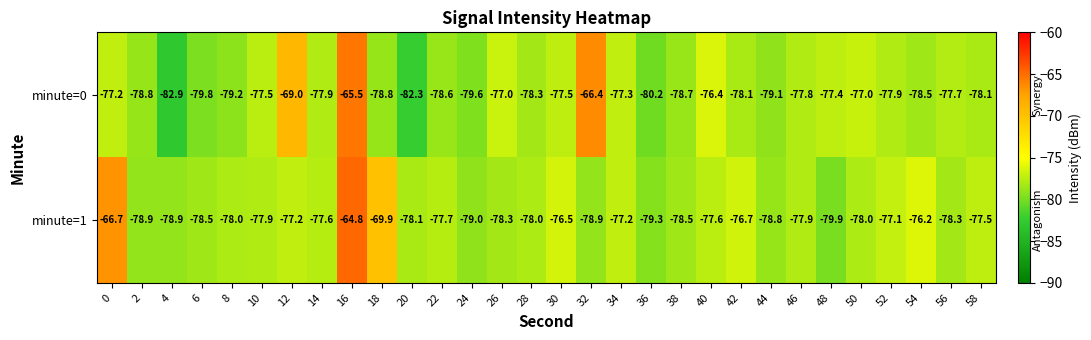

What is the difference between the maximum and minimum values in the minute=0 series?

17.4